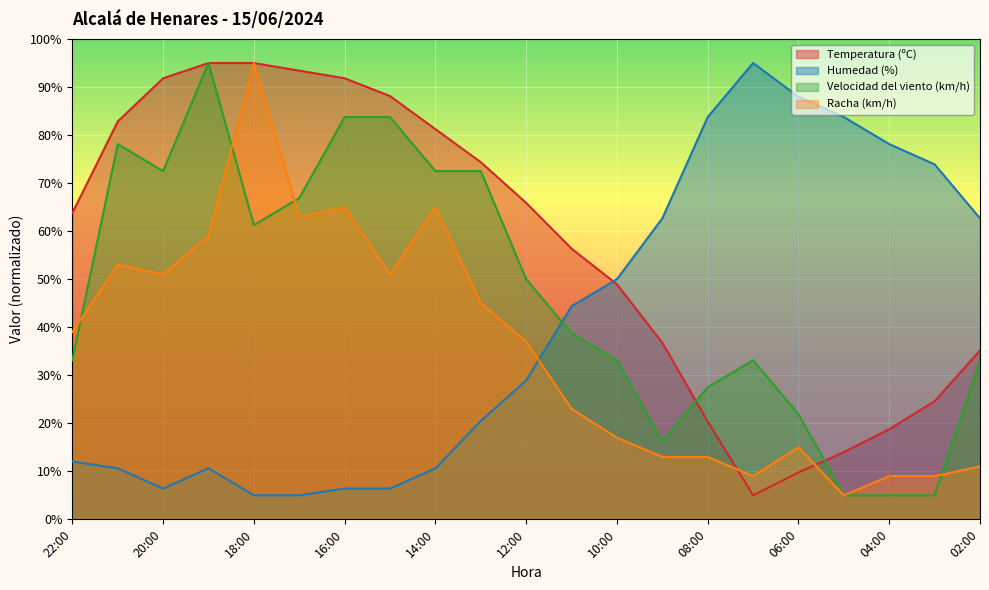

Rank the series at 12:00 from highest to lowest value.

Temperatura (ºC), Velocidad del viento (km/h), Racha (km/h), Humedad (%)